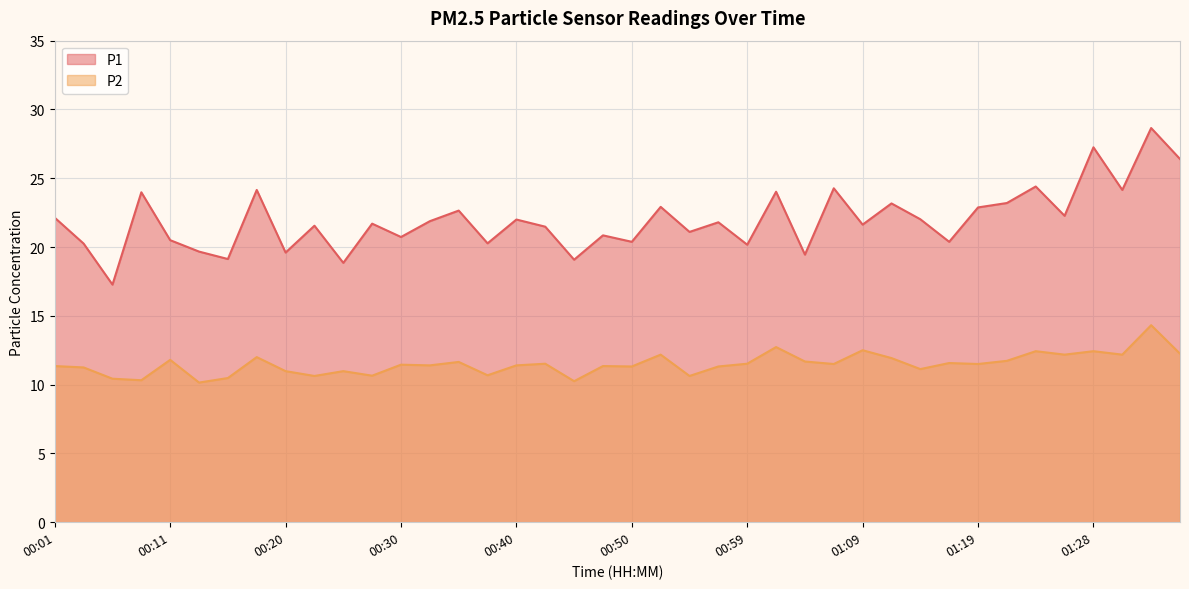

At 00:52, list the series in order from smallest to largest.

P2, P1